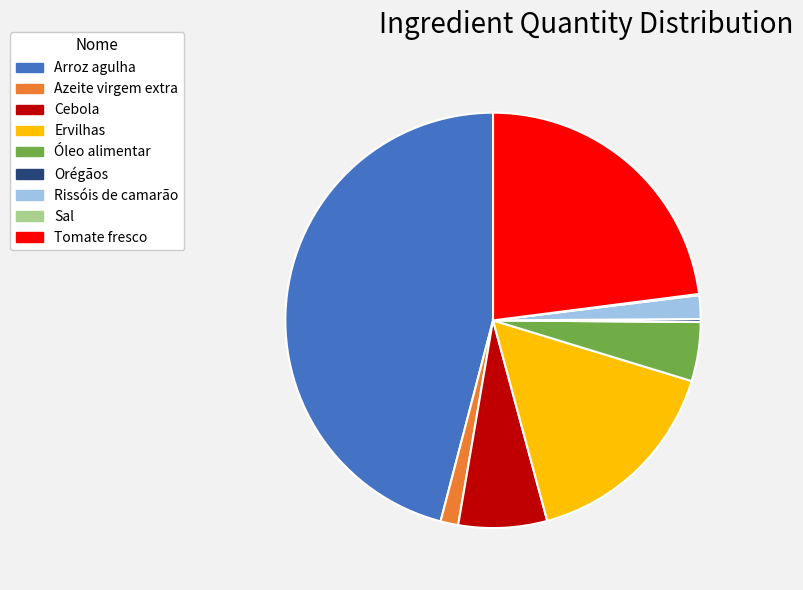

Is the sum of Rissóis de camarão and Azeite virgem extra greater than half?

No